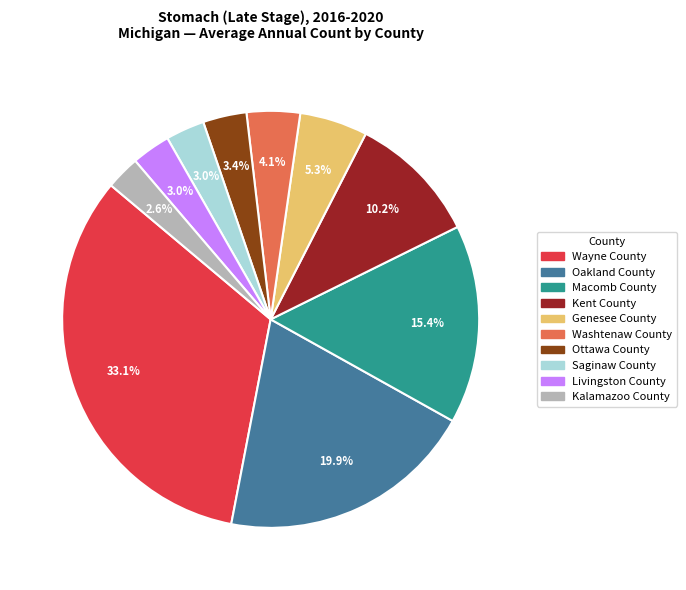

Approximately how many times larger is the value at Saginaw County compared to Kent County?

0.3